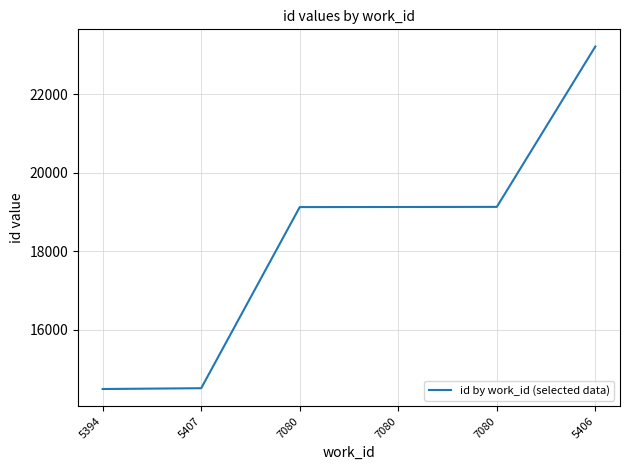

How many values are below 19128?

3